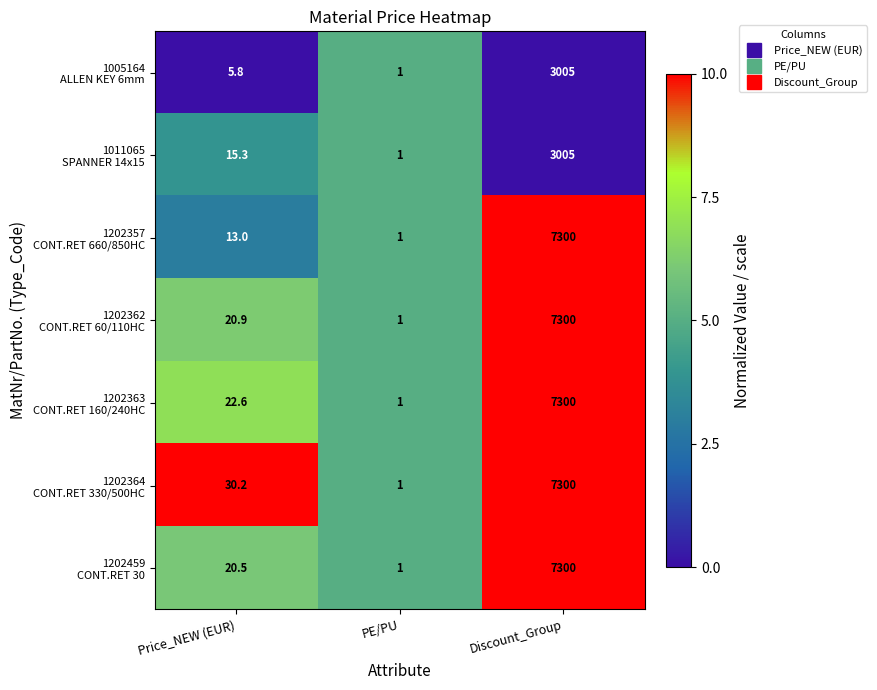

At which category is the sum across all series the highest?

Discount_Group